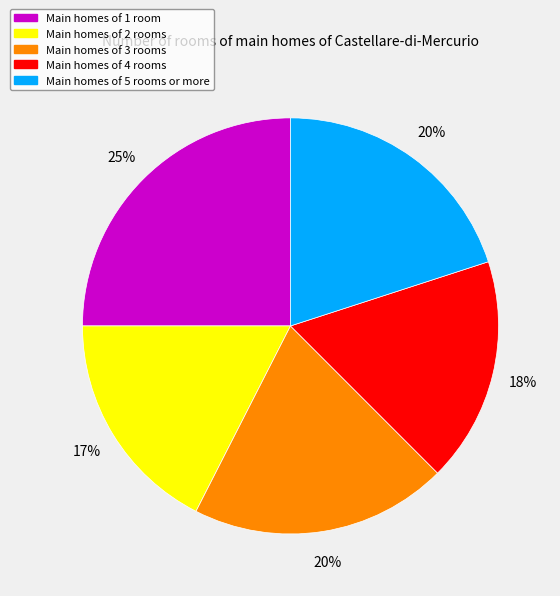

To the nearest percent, what is the difference between the largest and smallest slice percentages?

8%